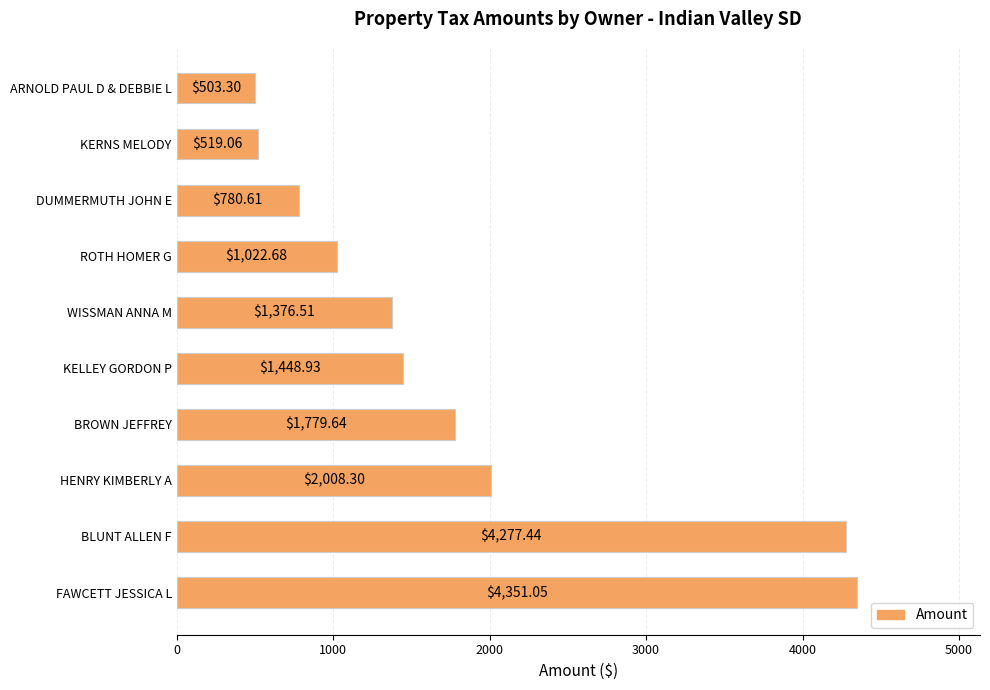

Rank the categories by value from lowest to highest.

ARNOLD PAUL D & DEBBIE L, KERNS MELODY, DUMMERMUTH JOHN E, ROTH HOMER G, WISSMAN ANNA M, KELLEY GORDON P, BROWN JEFFREY, HENRY KIMBERLY A, BLUNT ALLEN F, FAWCETT JESSICA L